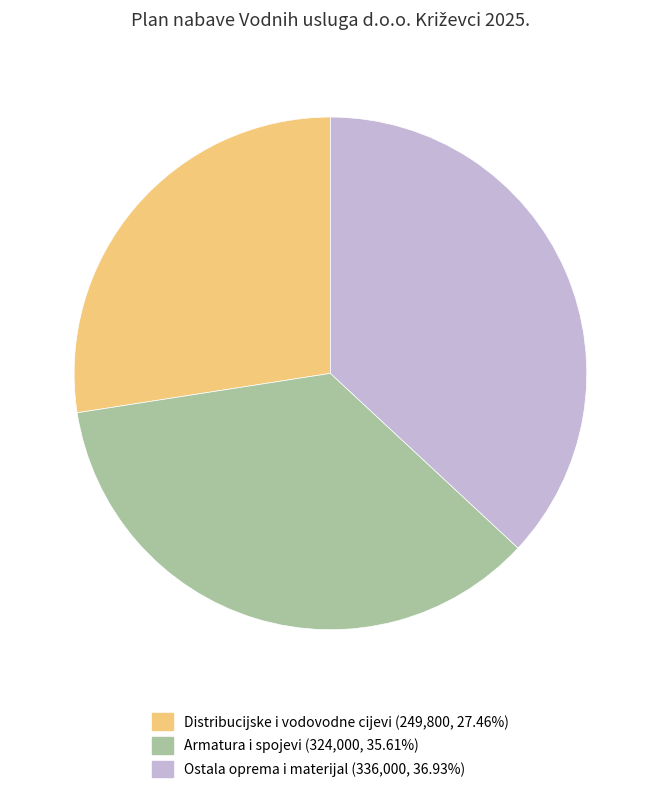

Does any single category account for the majority?

No